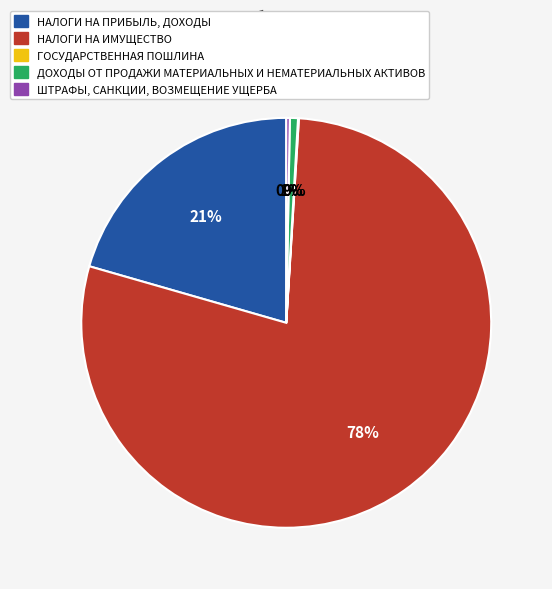

Is it true that НАЛОГИ НА ИМУЩЕСТВО is 78% of the pie?

True